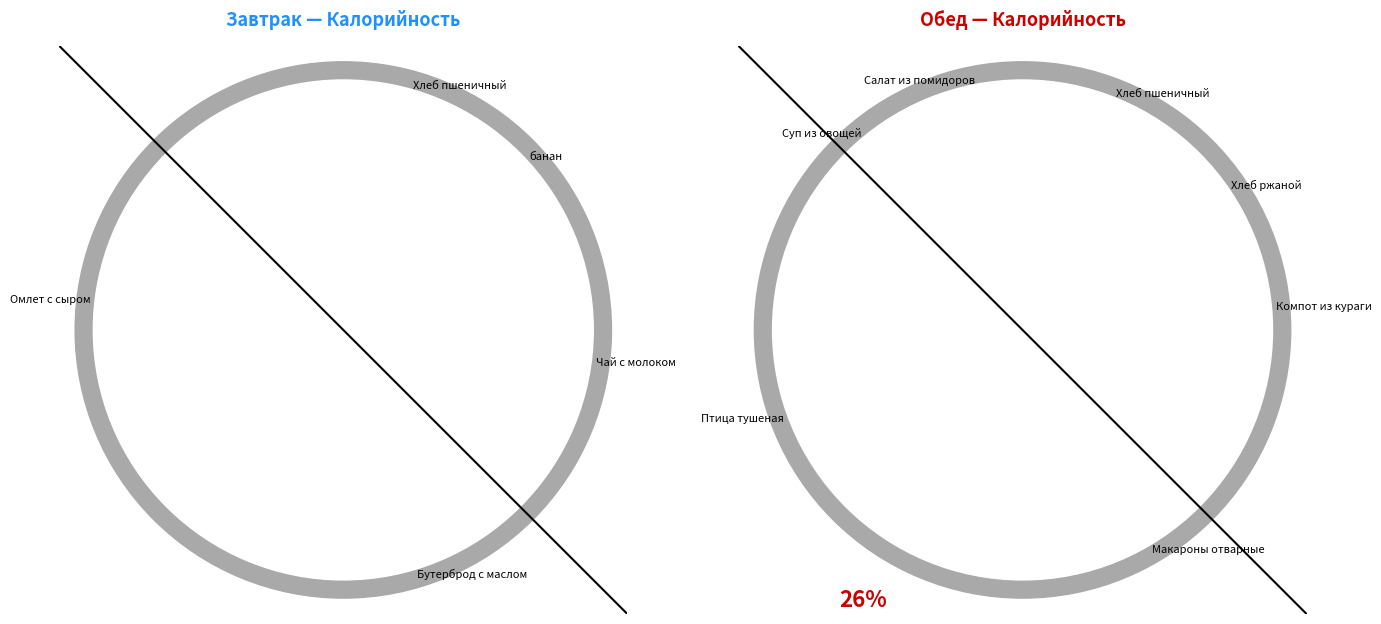

What is the ratio of the value at Омлет с сыром to the value at Бутерброд с маслом?

2.7